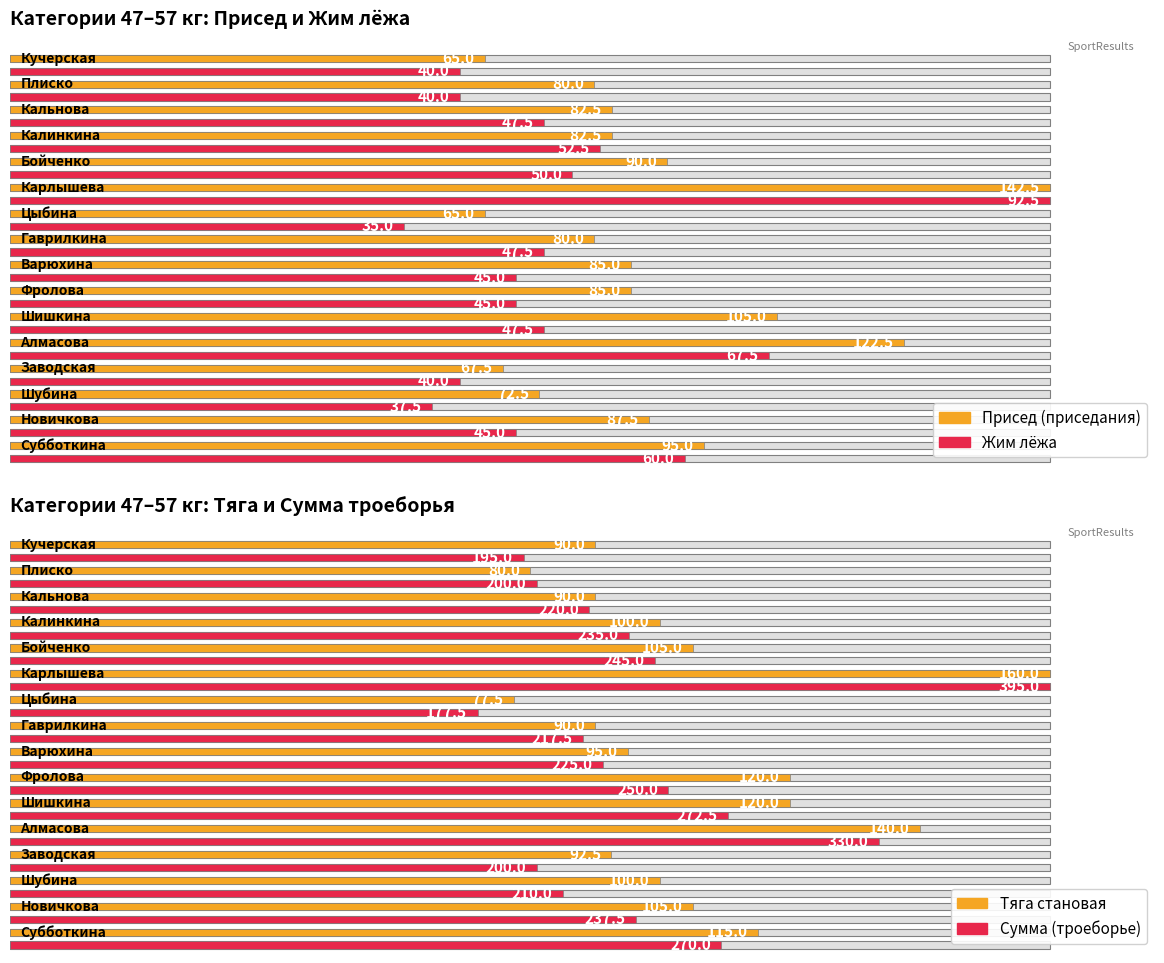

What are all the series names shown in the legend?

Присед (приседания), Жим лёжа, Тяга становая, Сумма (троеборье)